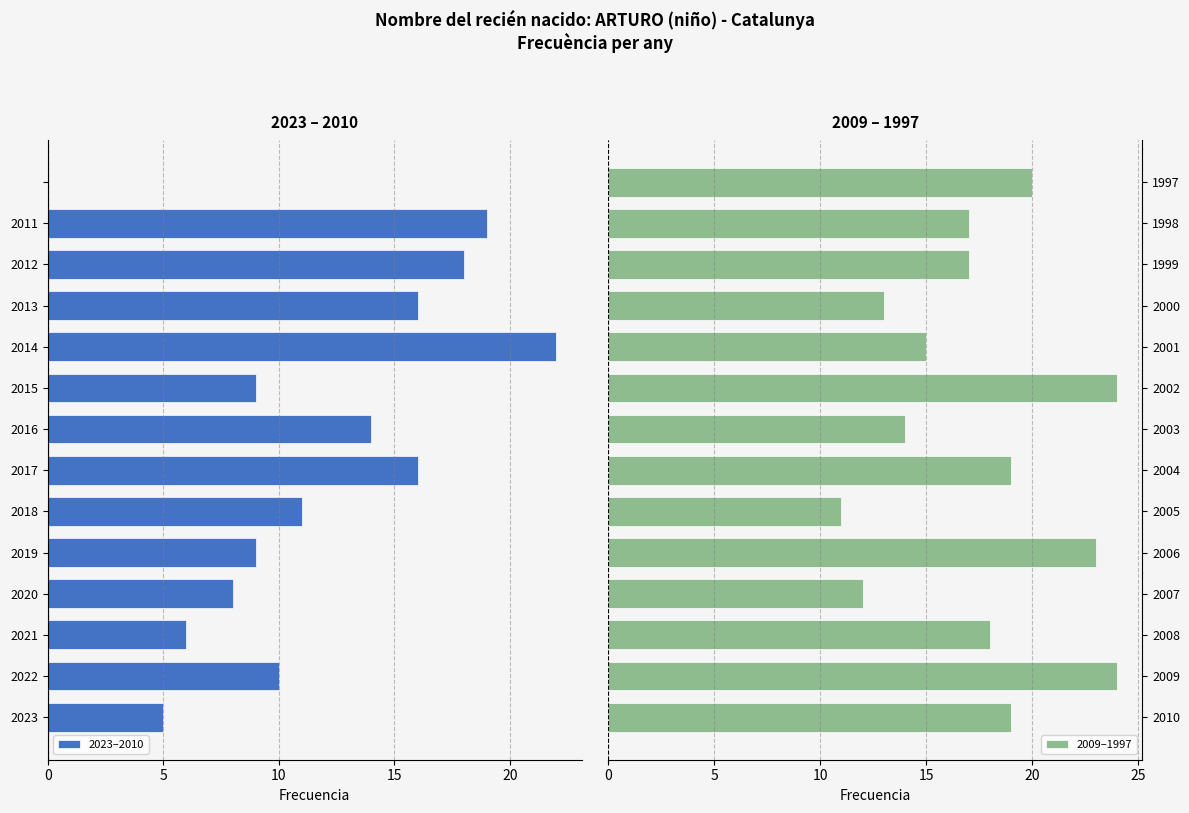

The value of 2009–1997 at 1997 is 9. True or false?

False